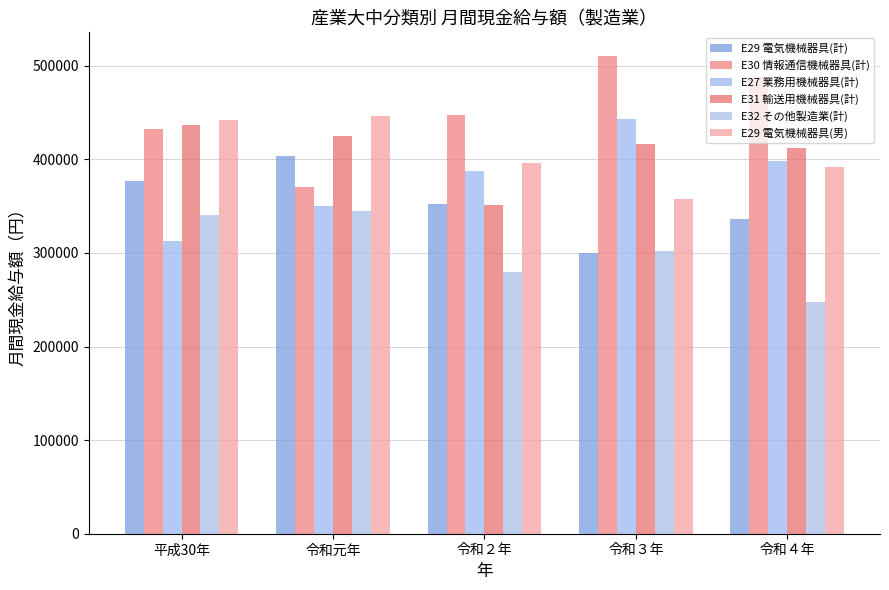

What is the total value across all series at 平成30年?

2342288